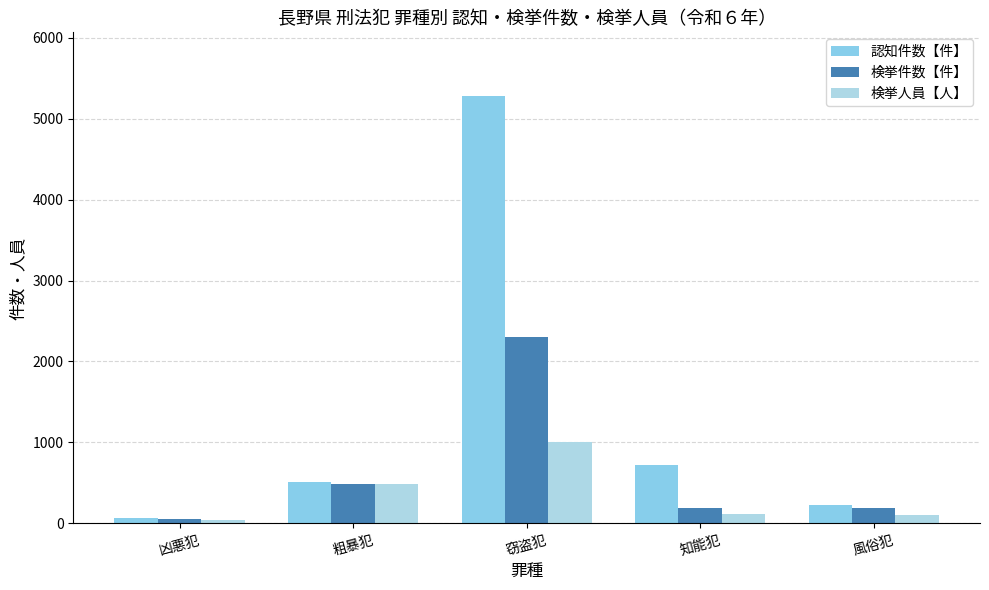

At 風俗犯, list the series in order from smallest to largest.

検挙人員【人】, 検挙件数【件】, 認知件数【件】